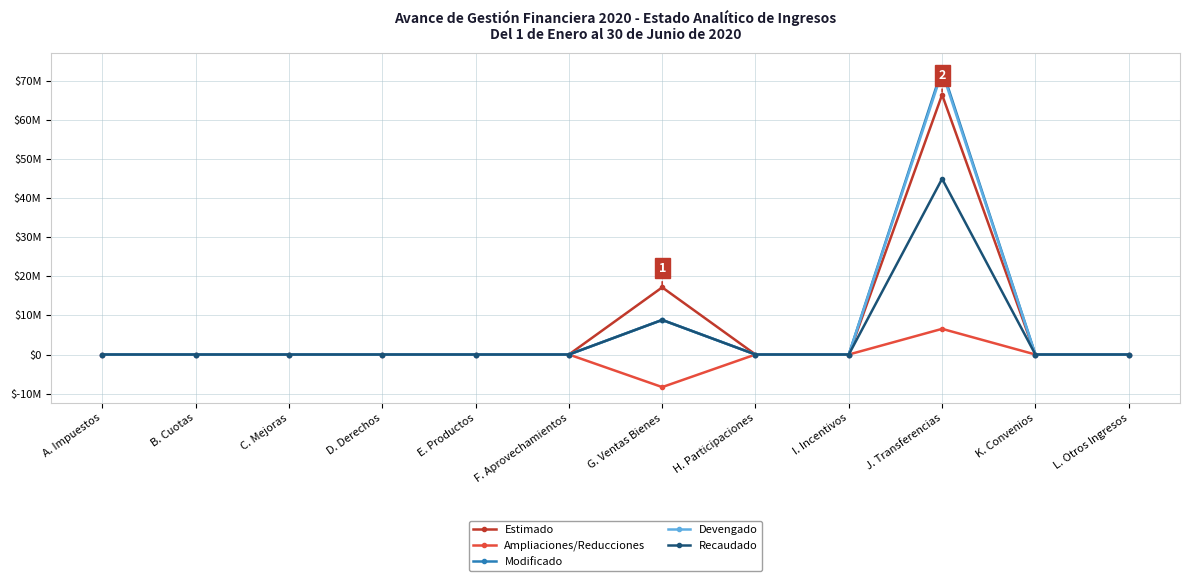

What is the sum of all Recaudado values?

53827615